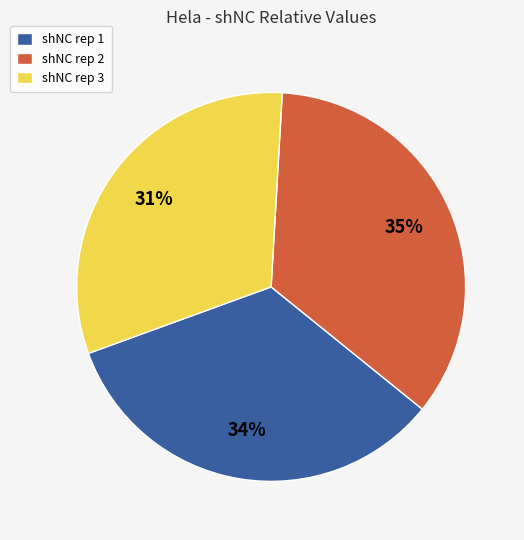

Between shNC rep 2 and shNC rep 3, which is larger?

shNC rep 2